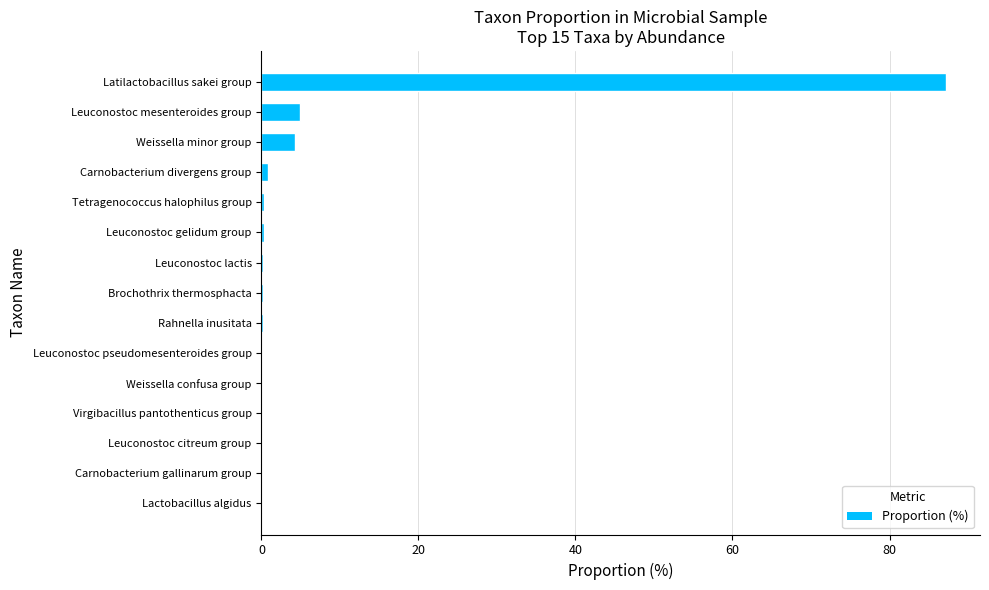

Between Weissella minor group and Leuconostoc gelidum group, which is larger?

Weissella minor group